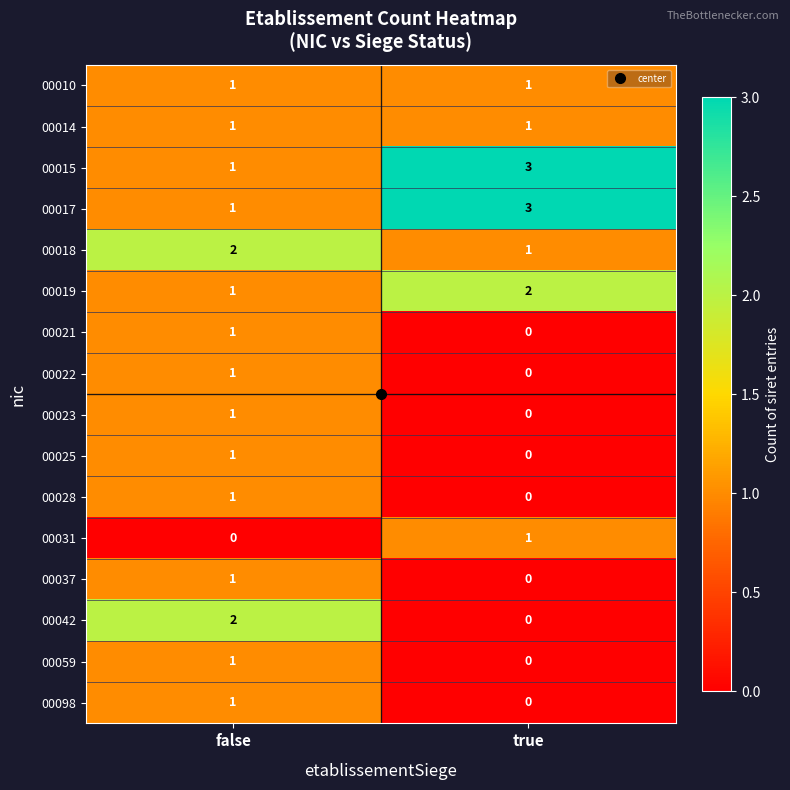

What is the approximate value of 00015 at true?

3